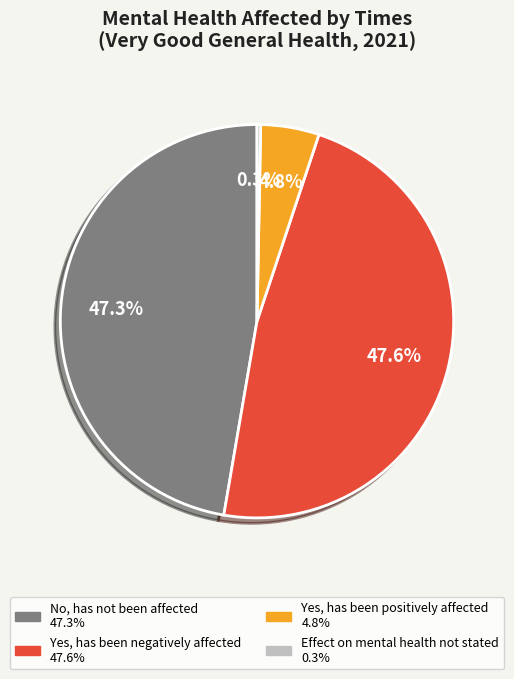

Combined, what portion of the pie is Effect on mental health not stated and Yes, has been positively affected?

5.1%